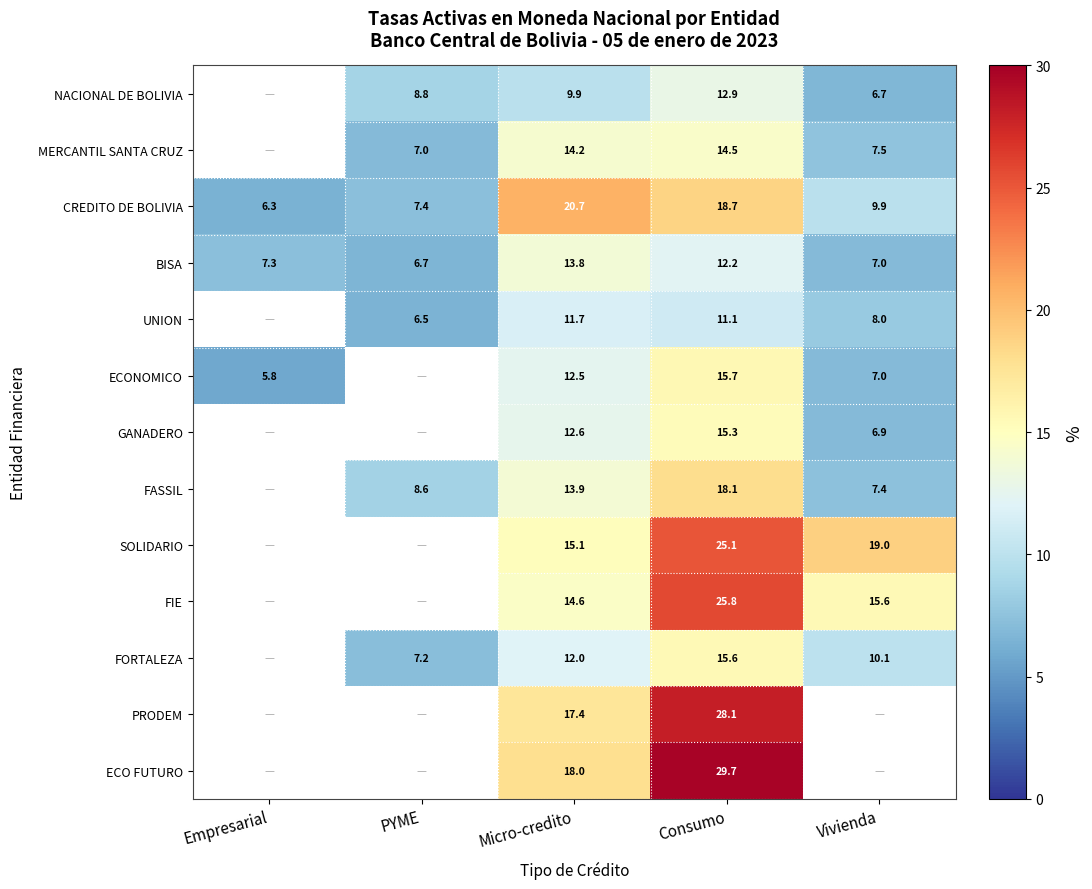

Which category has the lowest value in the CREDITO DE BOLIVIA series?

Empresarial